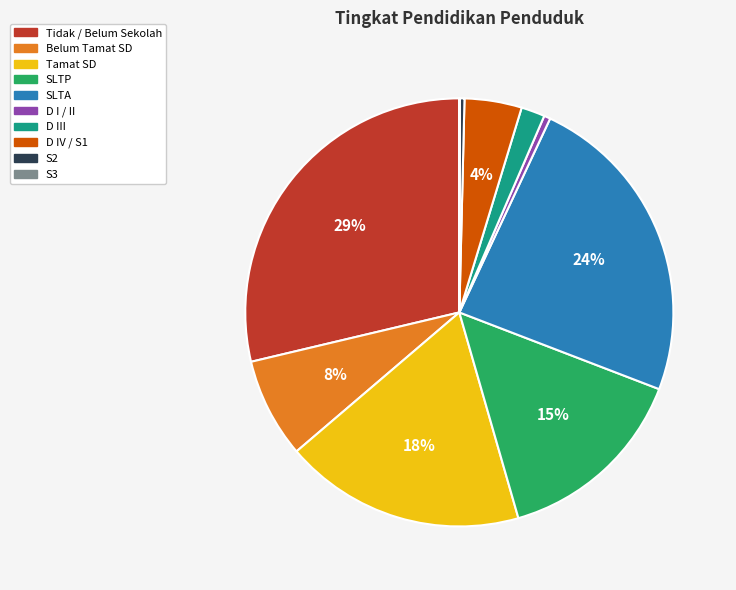

Do D III and D I / II together represent more than half of the pie?

No